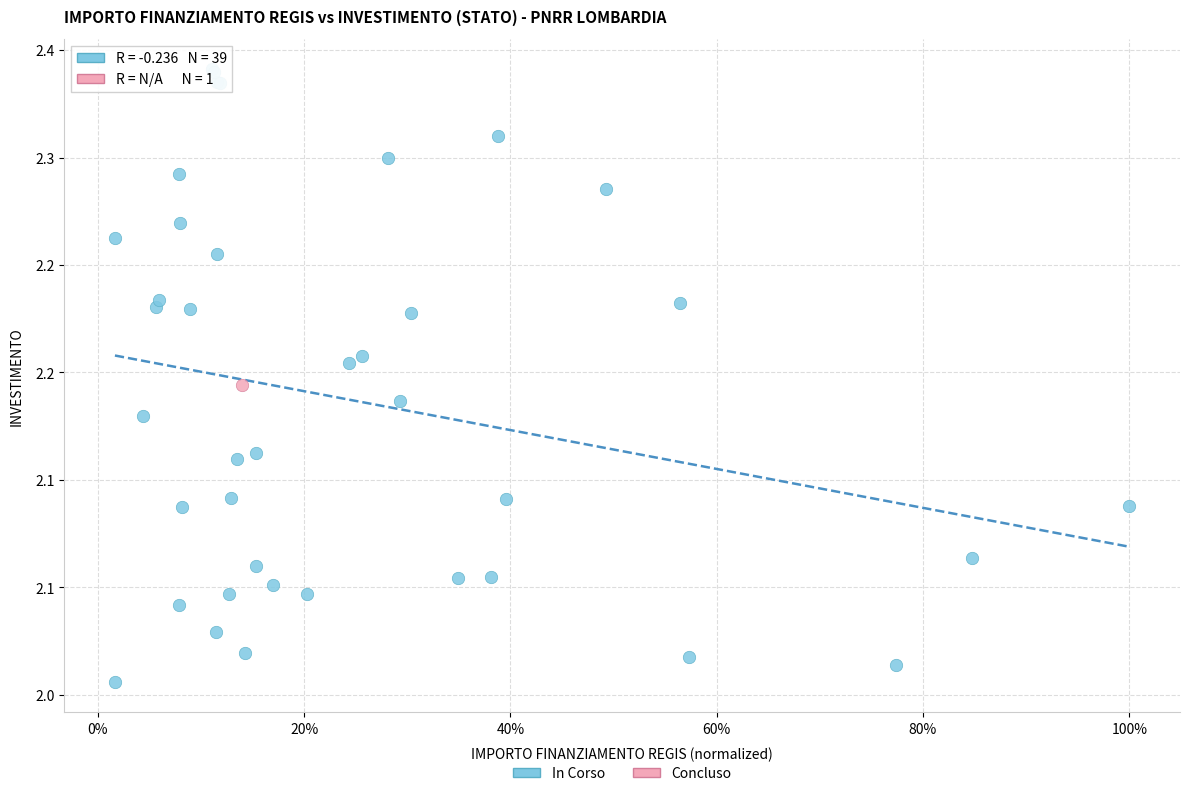

What are all the series names shown in the legend?

In Corso, Concluso